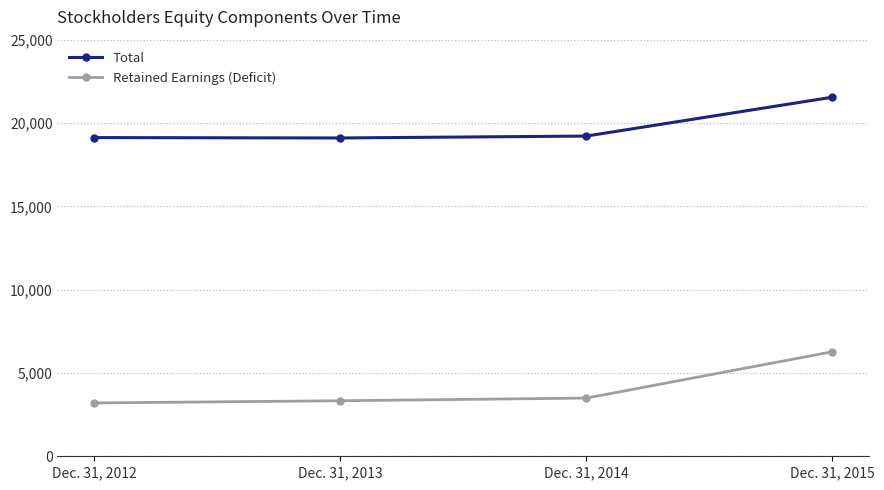

How many lines are shown in the chart?

2